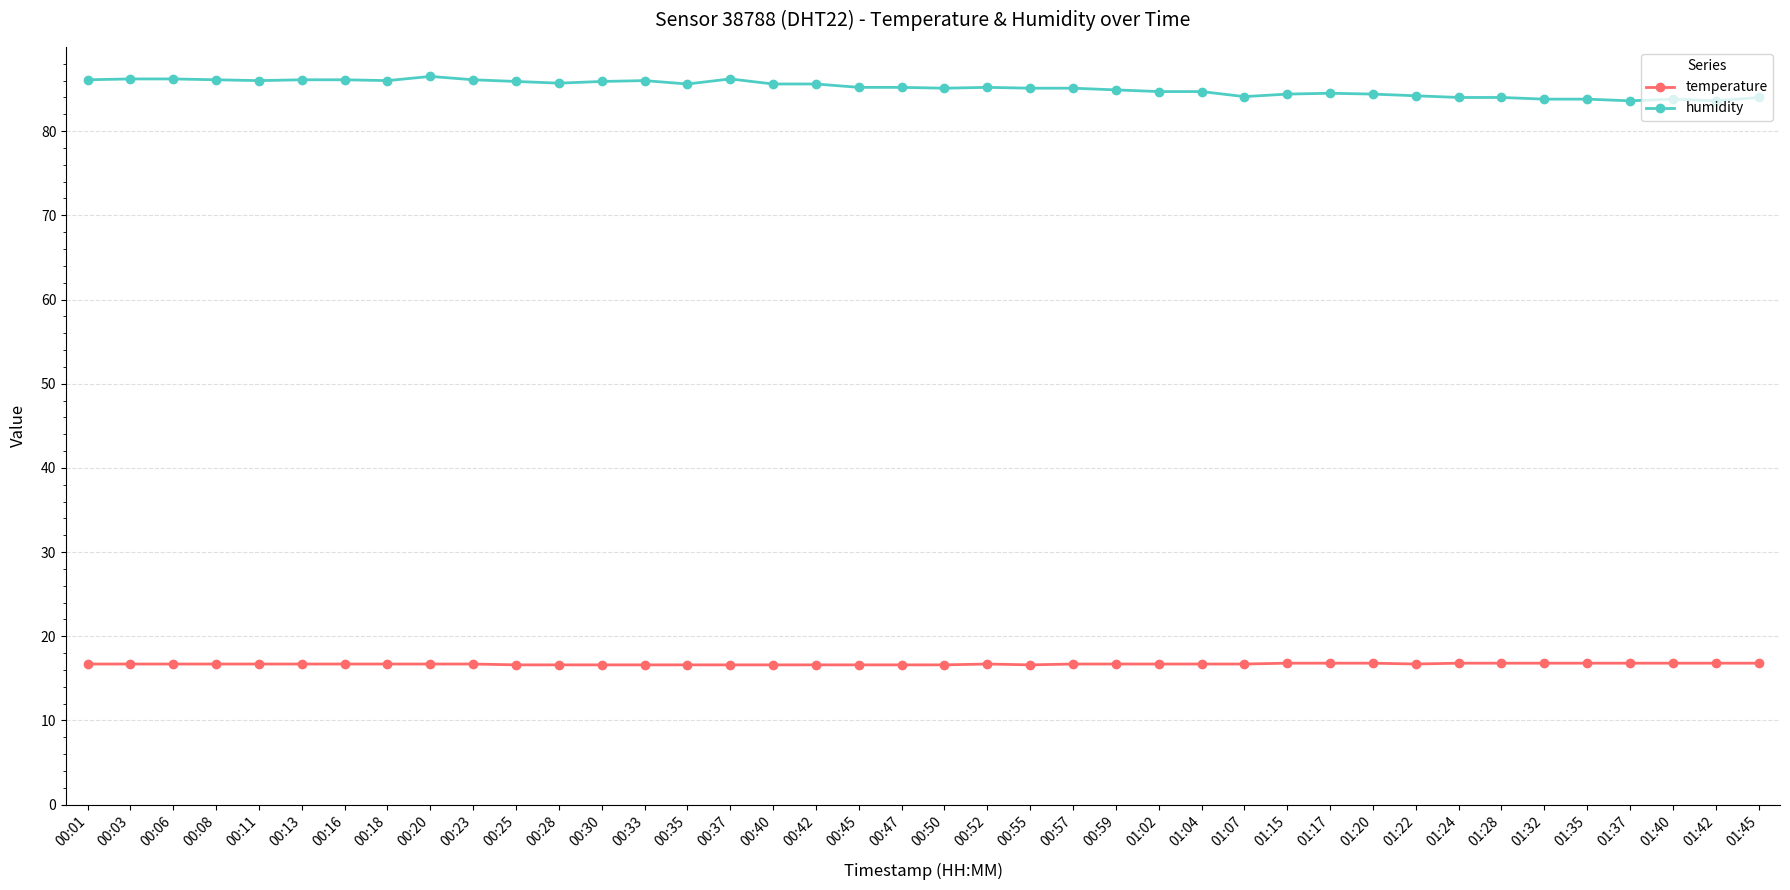

True or false: humidity has more than 0 interior local peaks.

True